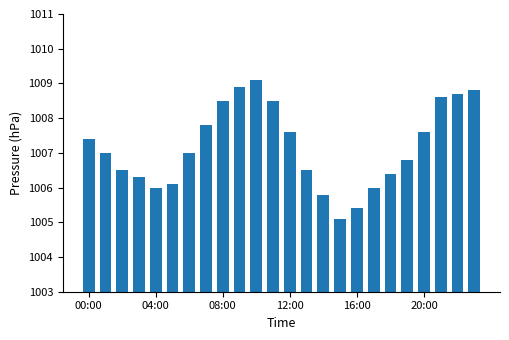

Reading left to right, transcribe all the data shown in this chart.

1007.4	1007.0	1006.5	1006.3	1006.0	1006.1	1007.0	1007.8	1008.5	1008.9	1009.1	1008.5	1007.6	1006.5	1005.8	1005.1	1005.4	1006.0	1006.4	1006.8	1007.6	1008.6	1008.7	1008.8